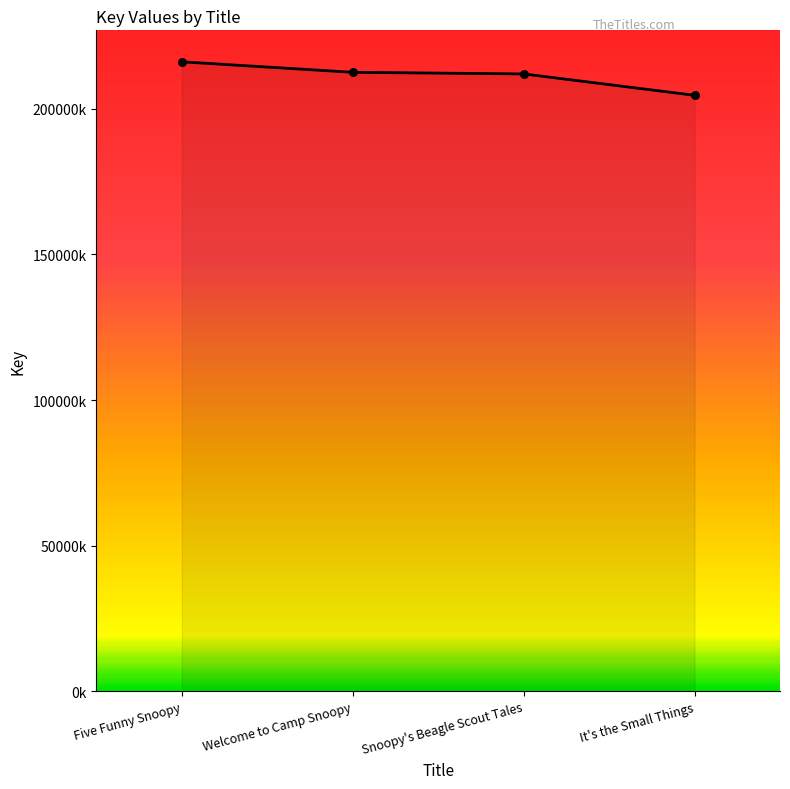

What is the ratio of the value at Snoopy's Beagle Scout Tales to the value at Welcome to Camp Snoopy?

1.0